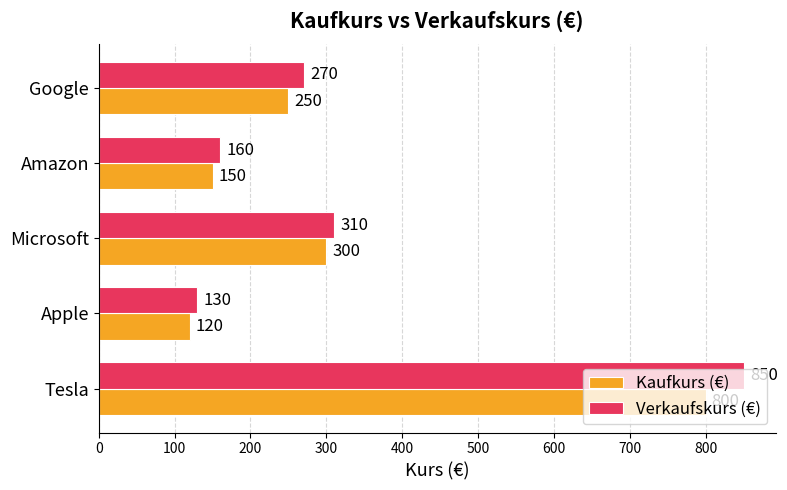

Which category has the lowest value in the Kaufkurs (€) series?

Apple